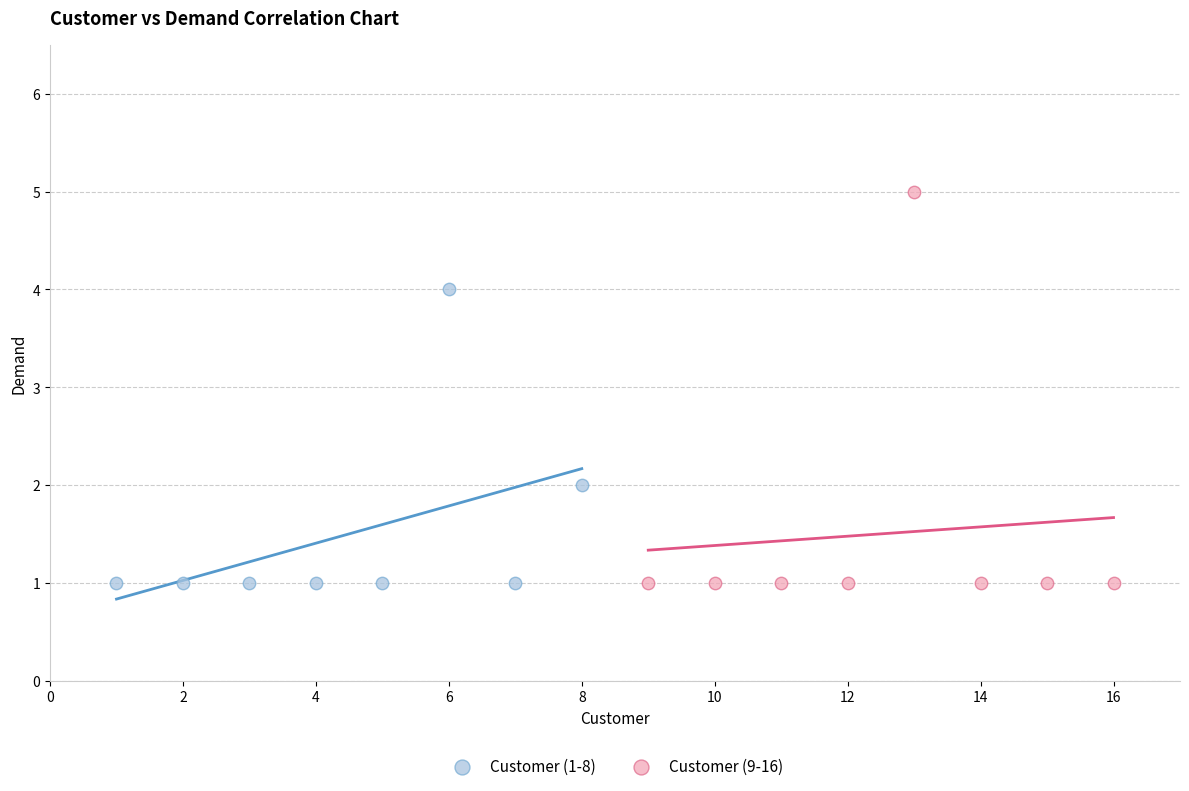

Which series has the largest Y range (max minus min)?

Customer (9-16)